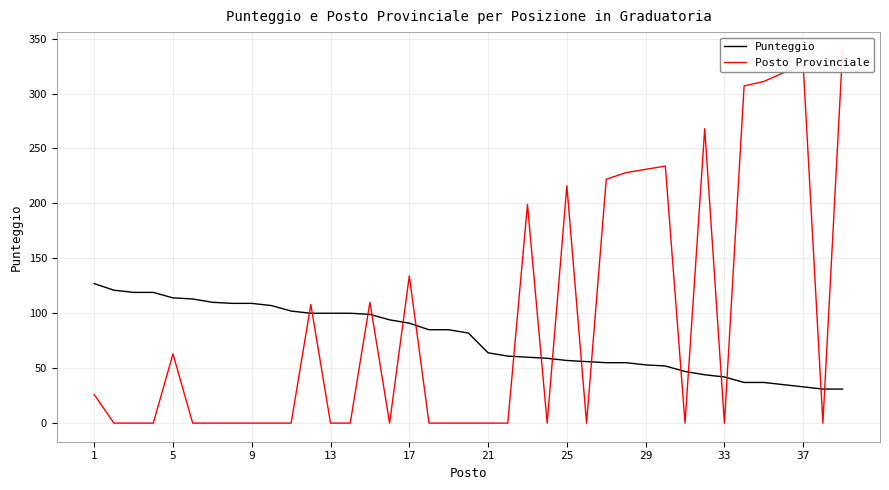

True or false: Posto Provinciale has more than 2 points higher than both neighbors.

True